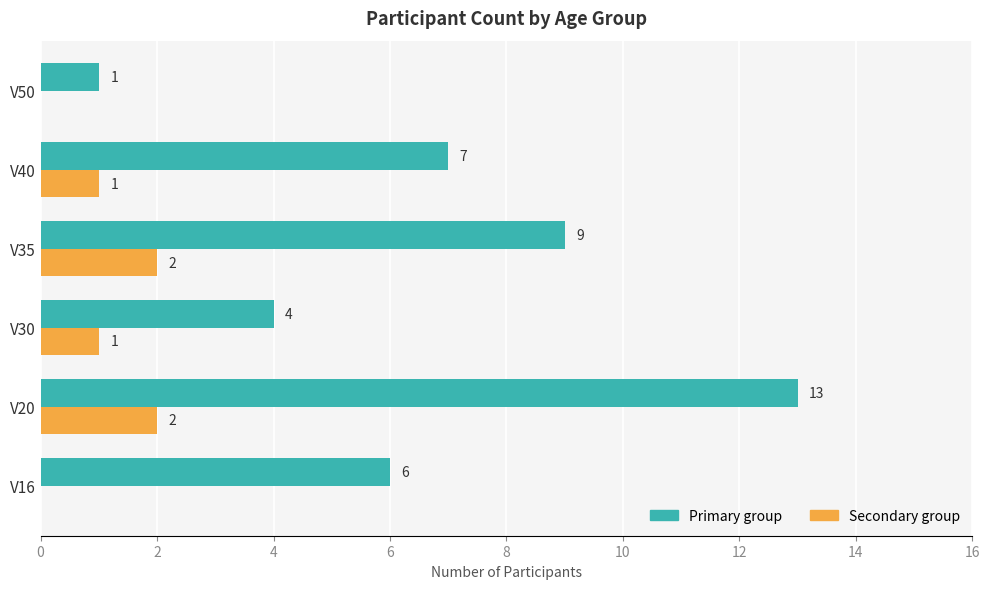

At which label is Primary group closest to 7?

V40